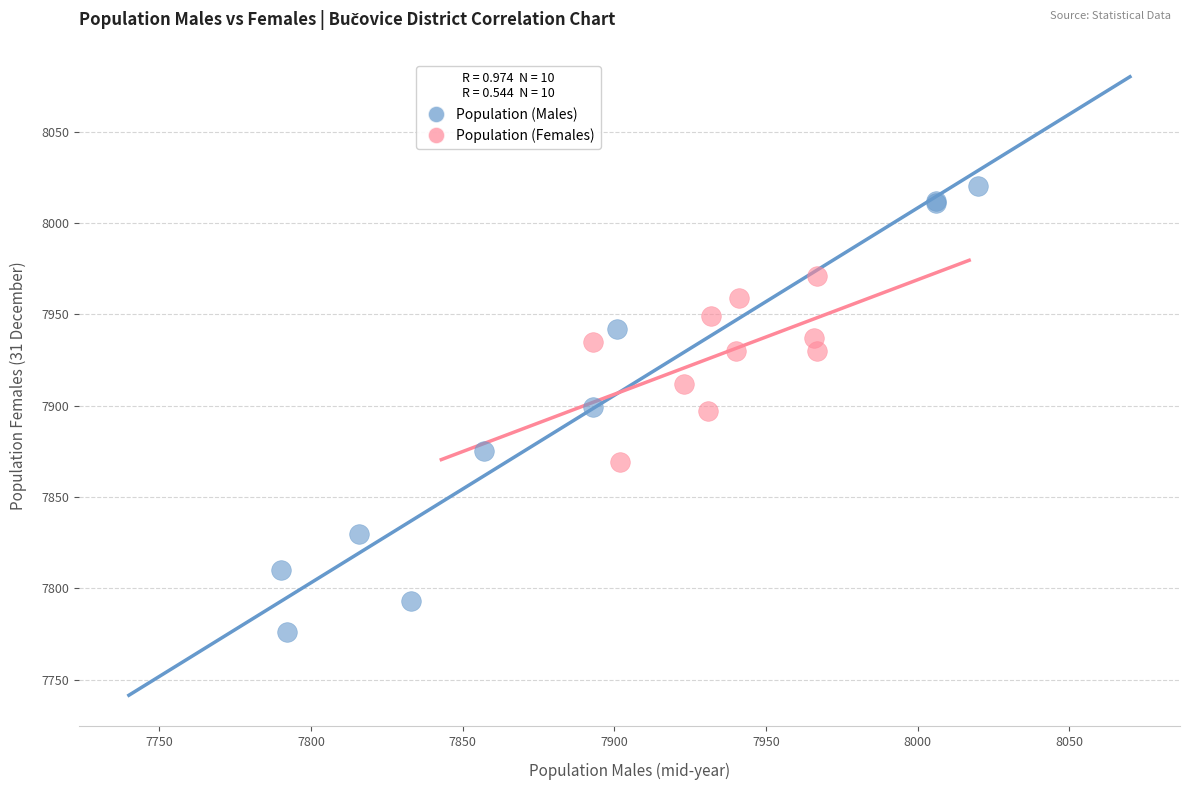

Which series reaches the maximum Y coordinate?

Population (Males)